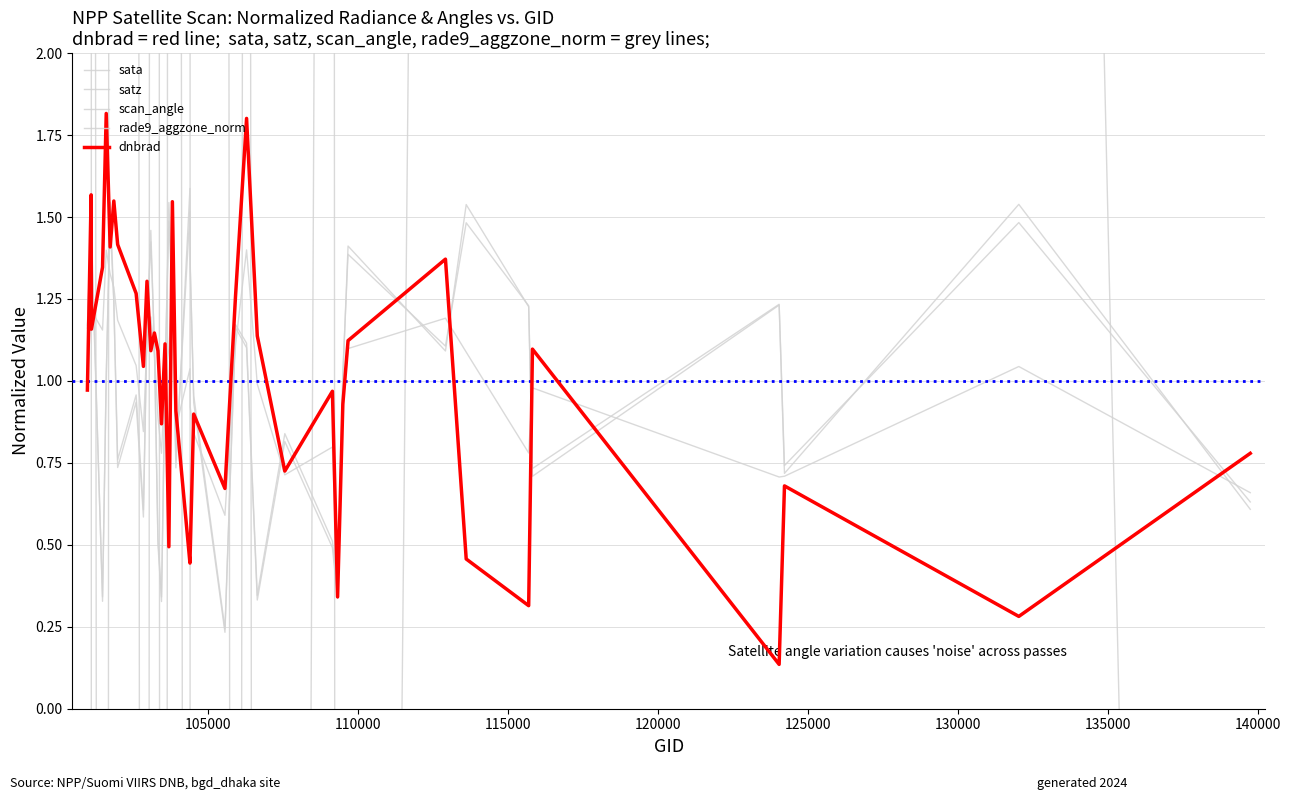

Count the number of data series in this chart.

5